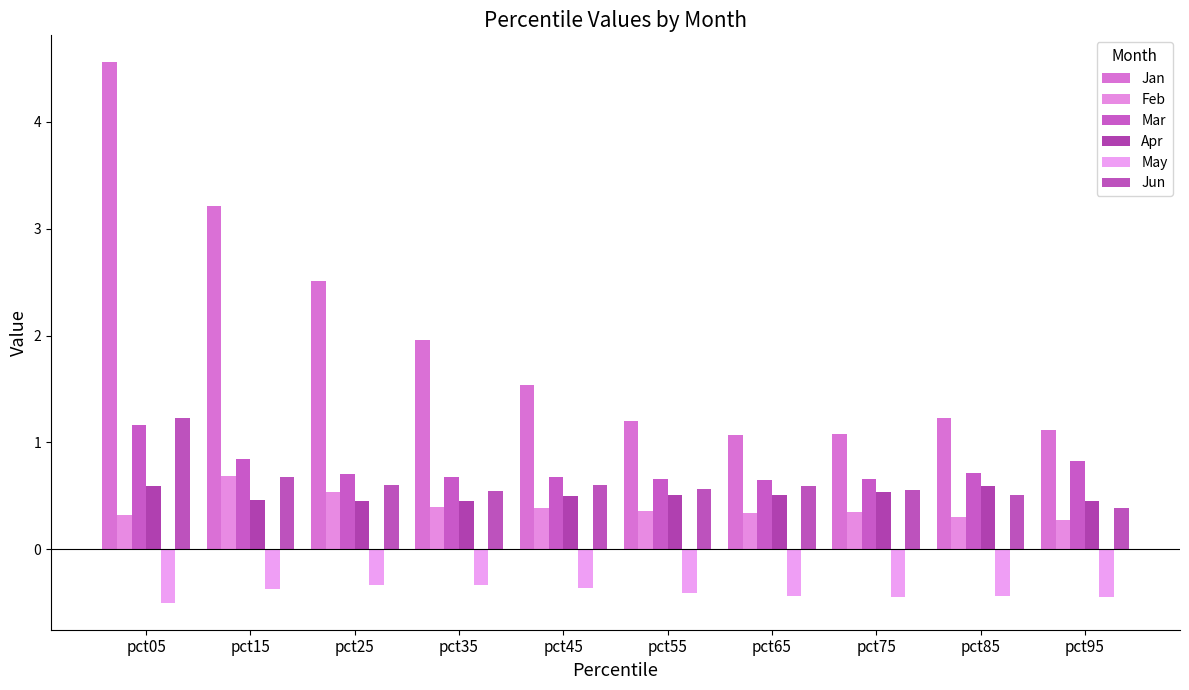

How many data points does each series have?

10